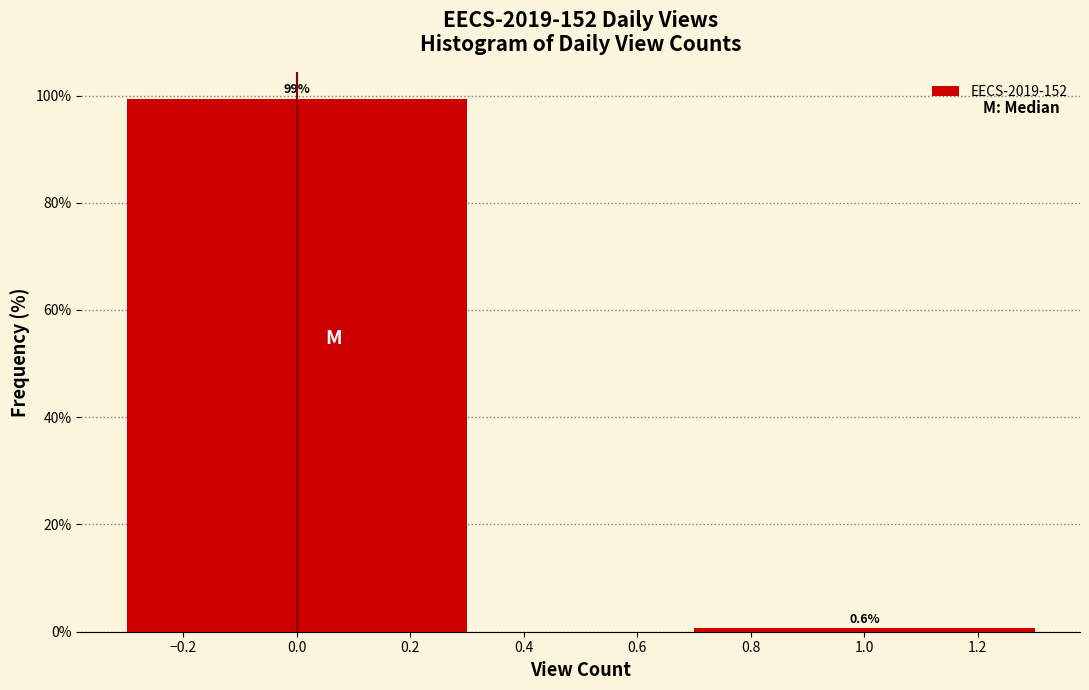

Reading left to right, what are all the values shown in this chart?

99.4	0.6